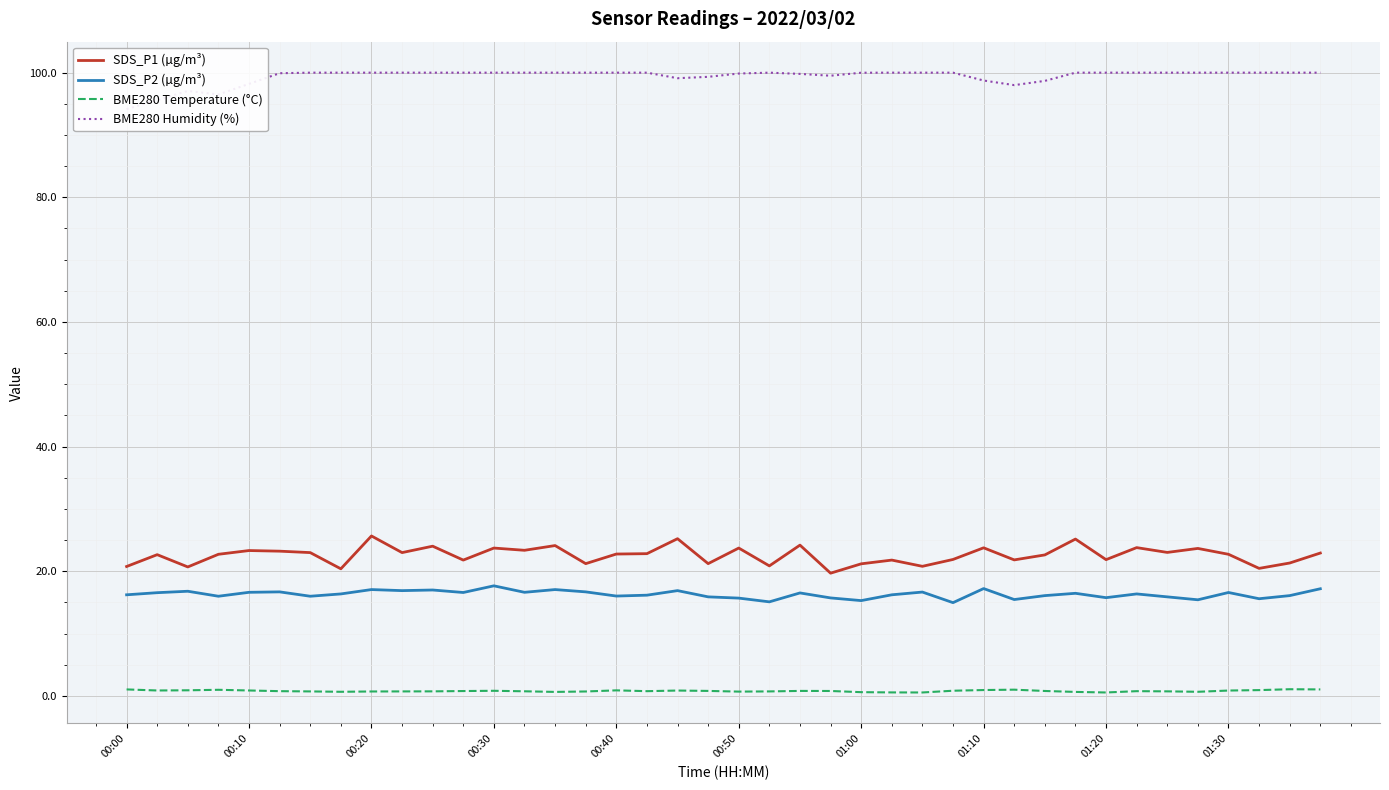

Which series has the largest range (max minus min)?

SDS_P1 (µg/m³)